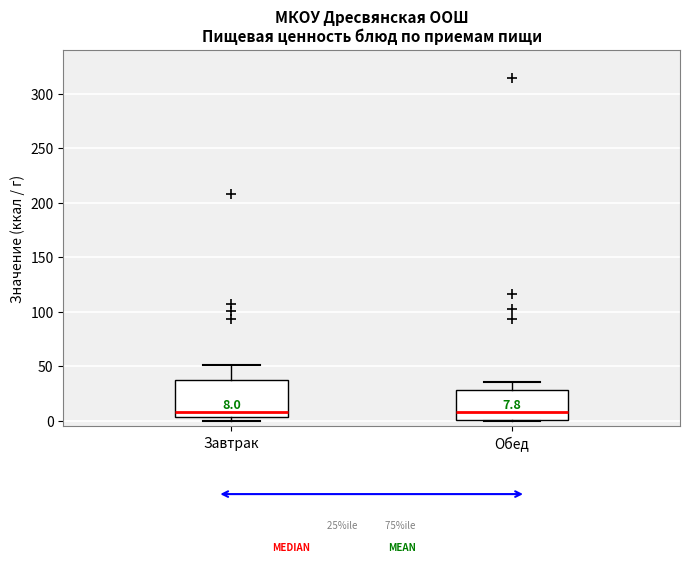

Which box is the tallest, from its lower edge to its upper edge?

Завтрак